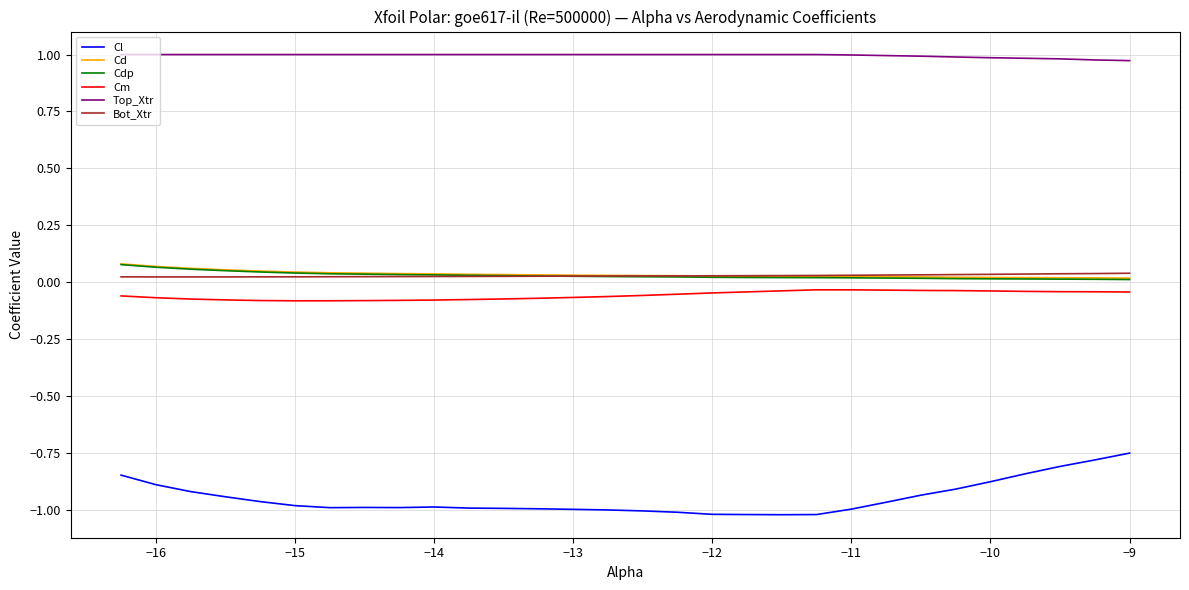

Which series has the widest spread of values?

Cl